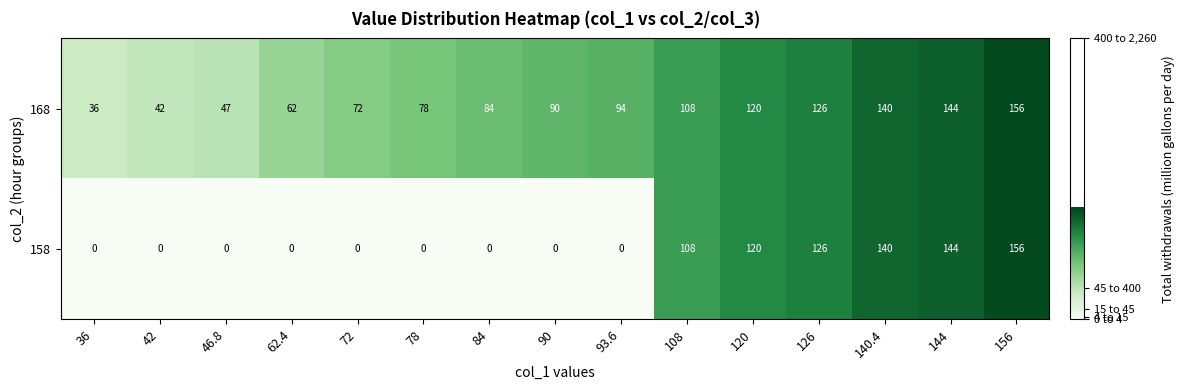

Is it true that 168 equals 88 at 62.4?

False